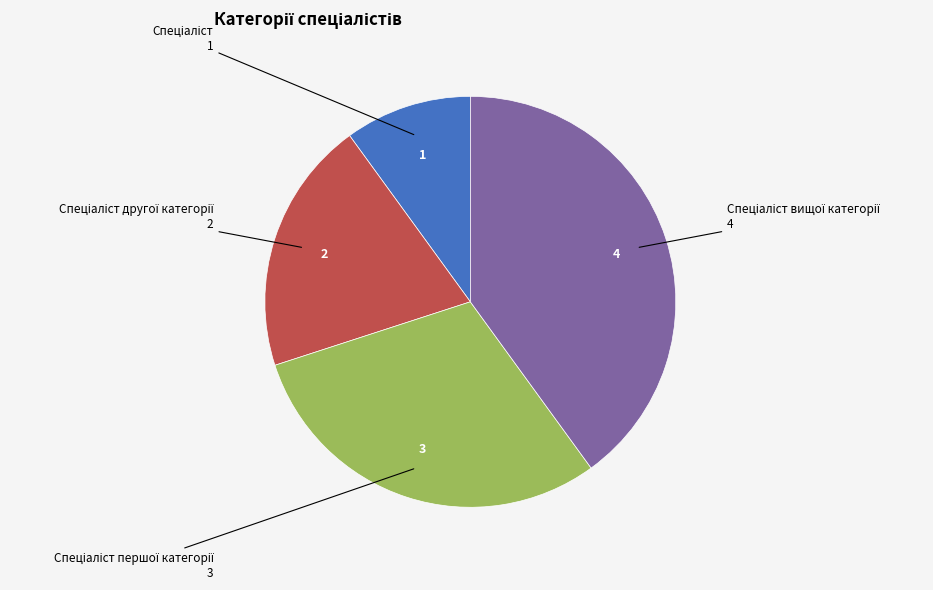

Is there any slice that represents more than half of the pie?

No